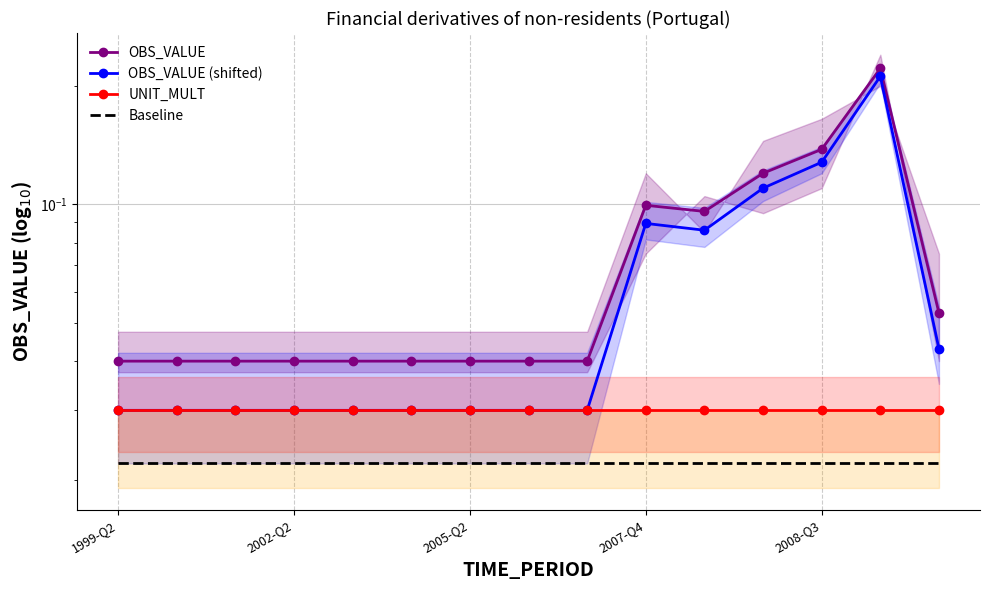

At how many categories does at least one series exceed 0?

15